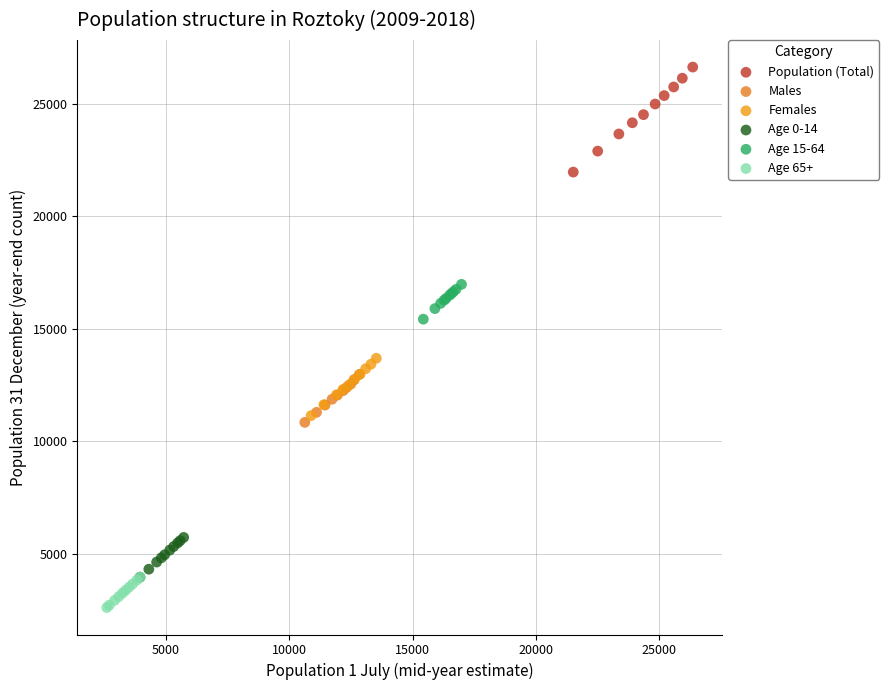

Which series has the widest spread of Y values?

Population (Total)